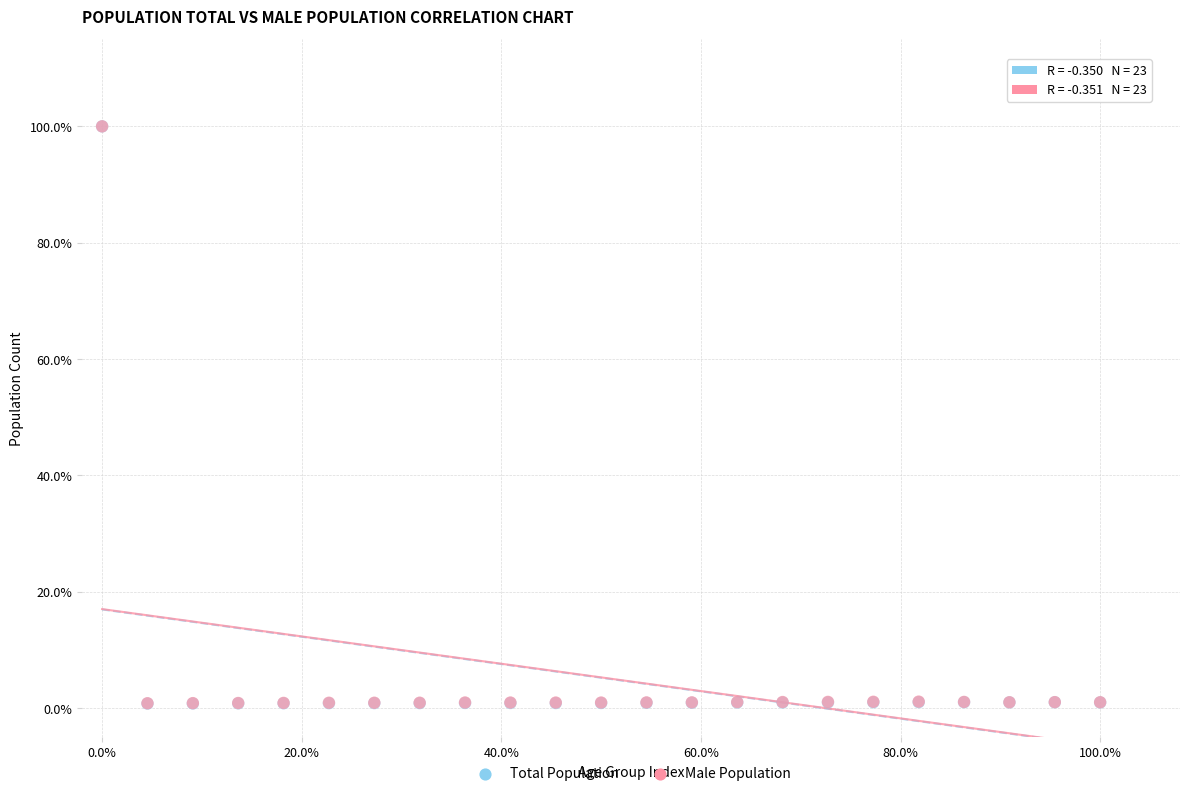

What are all the series names shown in the legend?

Total Population, Male Population